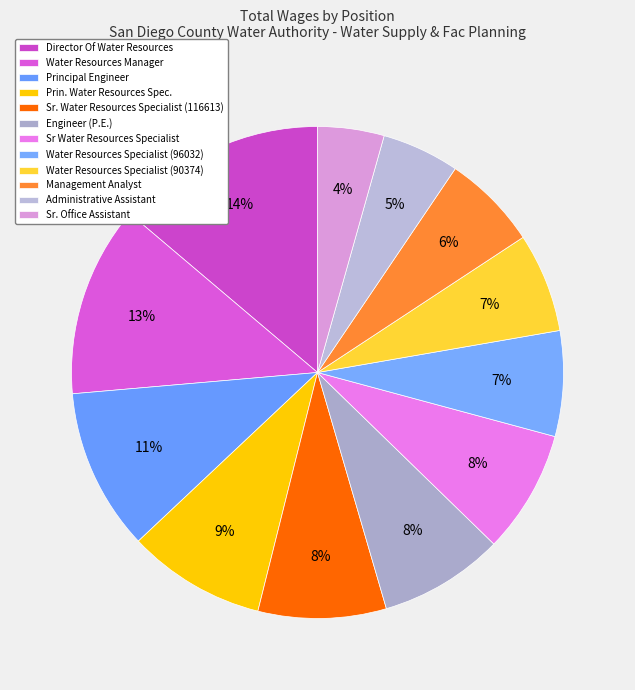

Do Sr Water Resources Specialist and Water Resources Specialist (96032) together represent more than half of the pie?

No